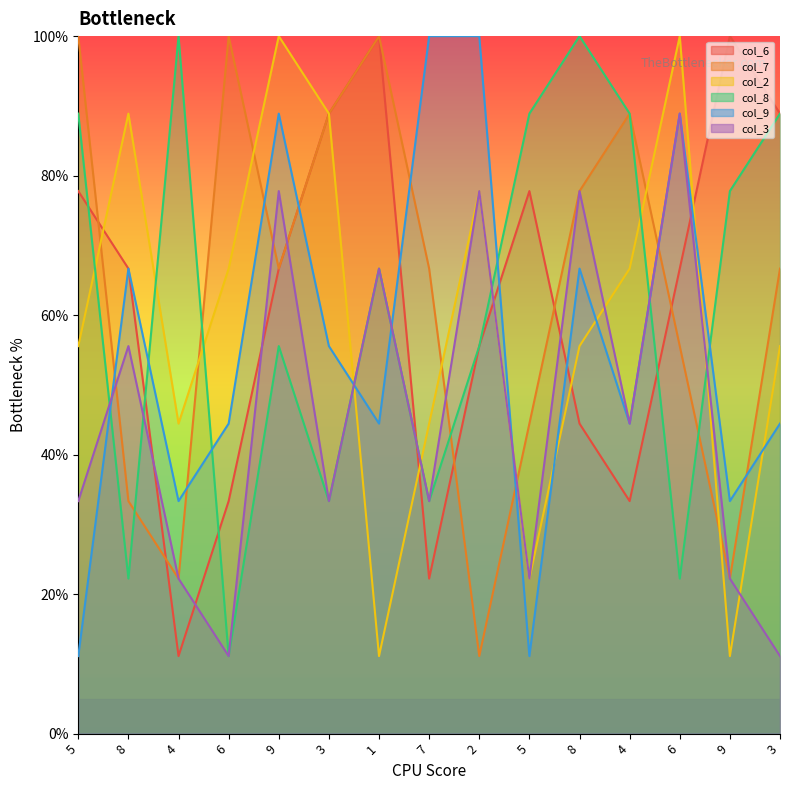

Which series changed the most between 9 and 3?

col_3